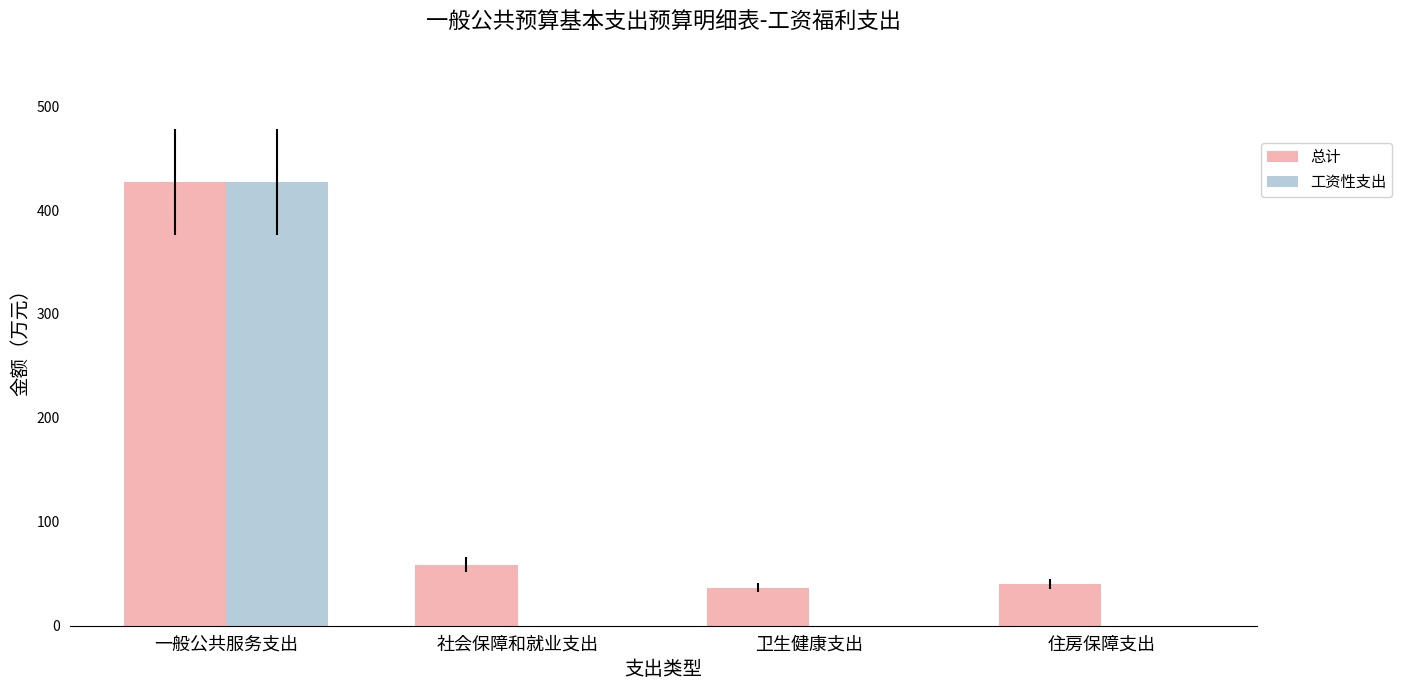

Which series has the largest total across all categories?

总计